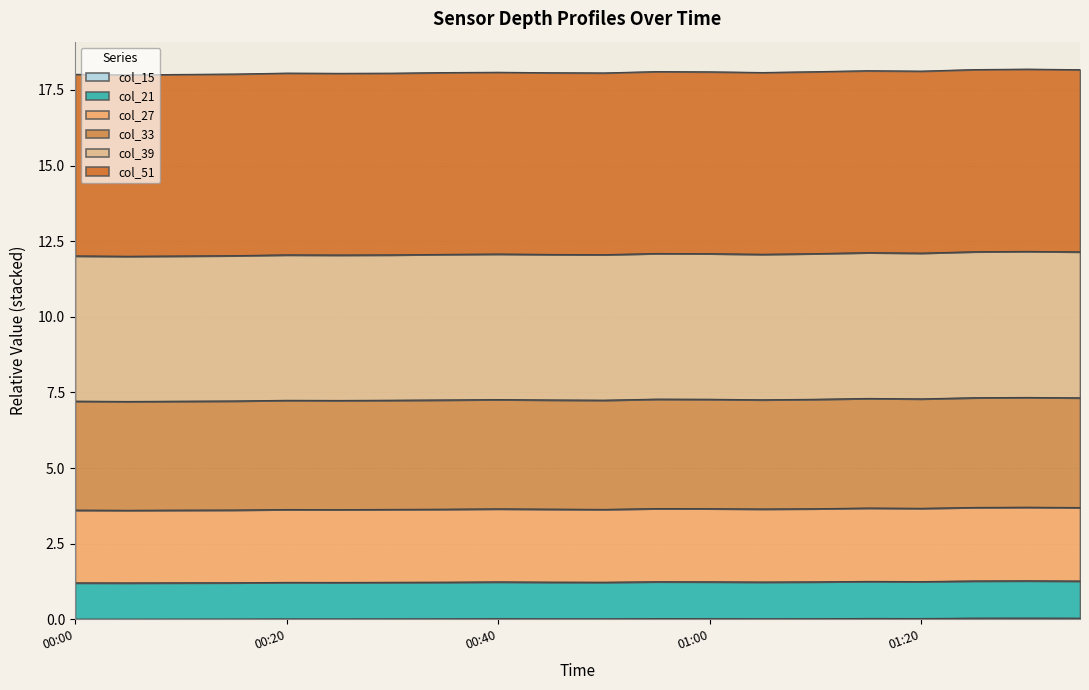

Which category has the highest value across all series?

01:30